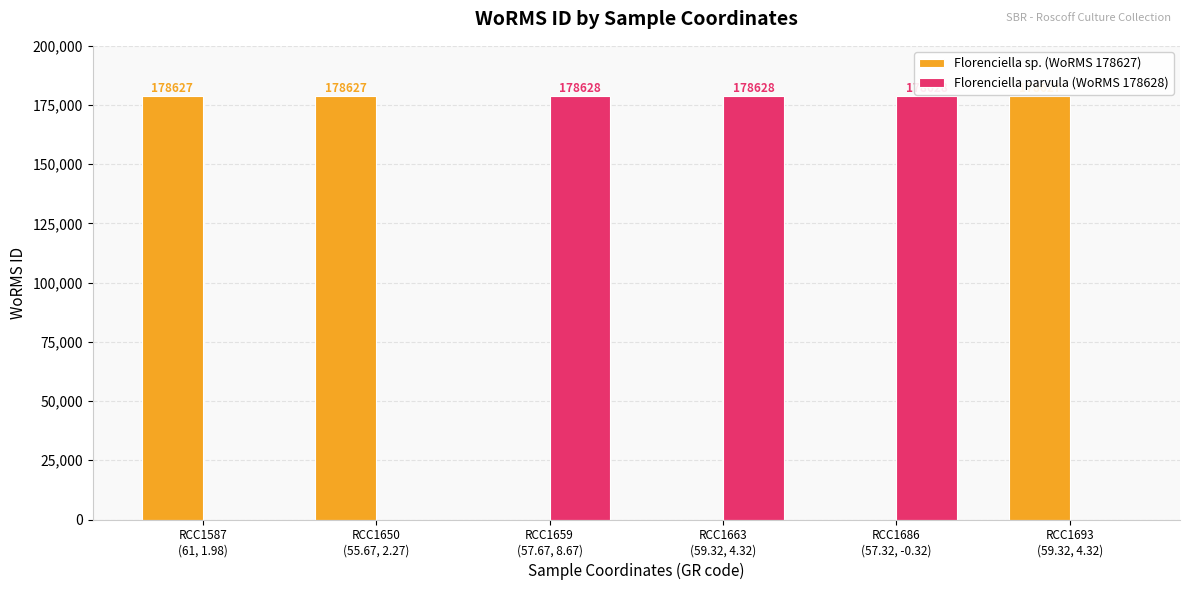

Between RCC1587
(61, 1.98) and RCC1663
(59.32, 4.32), which series saw the biggest shift?

Florenciella parvula (WoRMS 178628)